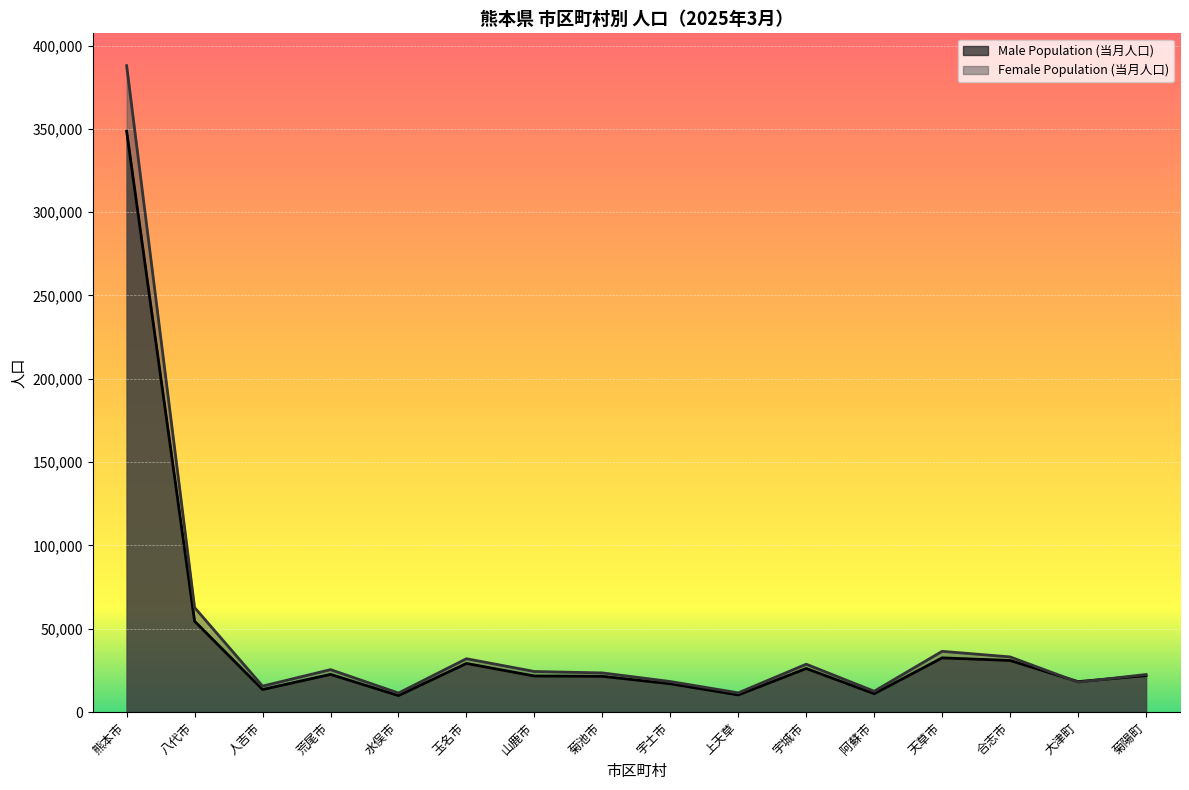

Which series has the largest total across all categories?

Female Population (当月人口)